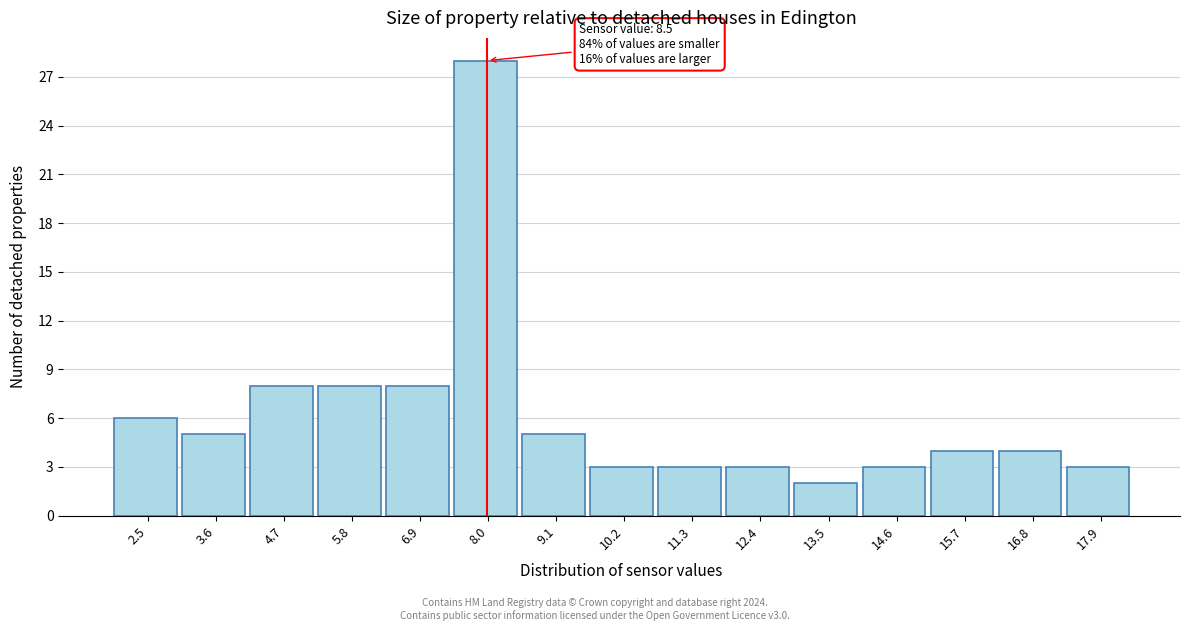

Reading left to right, transcribe all the data shown in this chart.

2.5=6	3.6=5	4.7=8	5.8=8	6.9=8	8.0=28	9.1=5	10.2=3	11.3=3	12.4=3	13.5=2	14.6=3	15.7=4	16.8=4	17.9=3